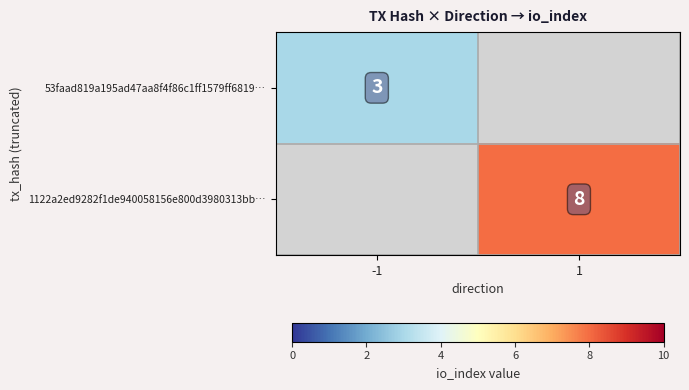

The value of 1122a2ed9282f1de940058156e800d3980313bb… at 1 is 8. True or false?

True